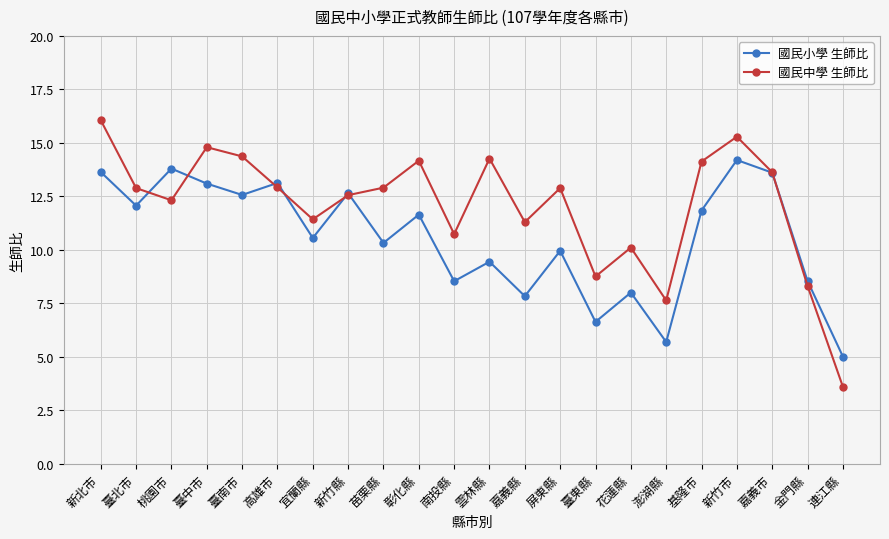

What is the value of the 國民中學 生師比 point at the 12th from the left?

14.3